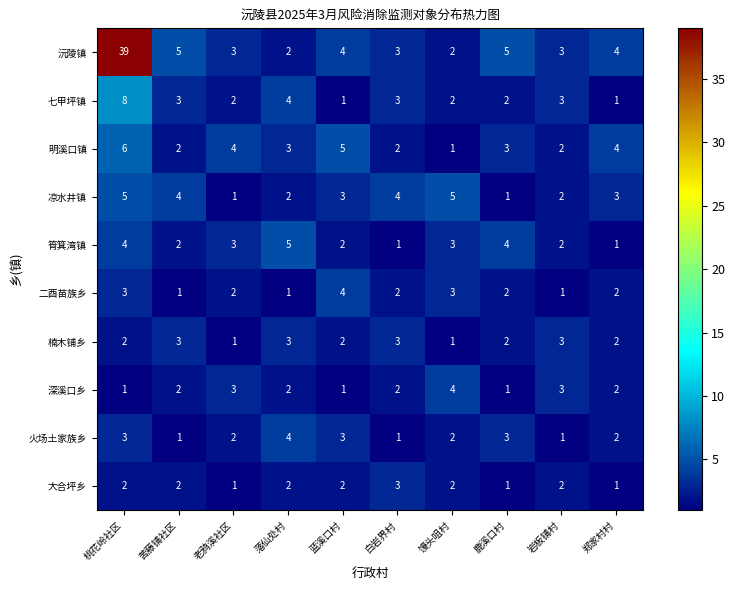

Which series has the widest spread of values?

沅陵镇